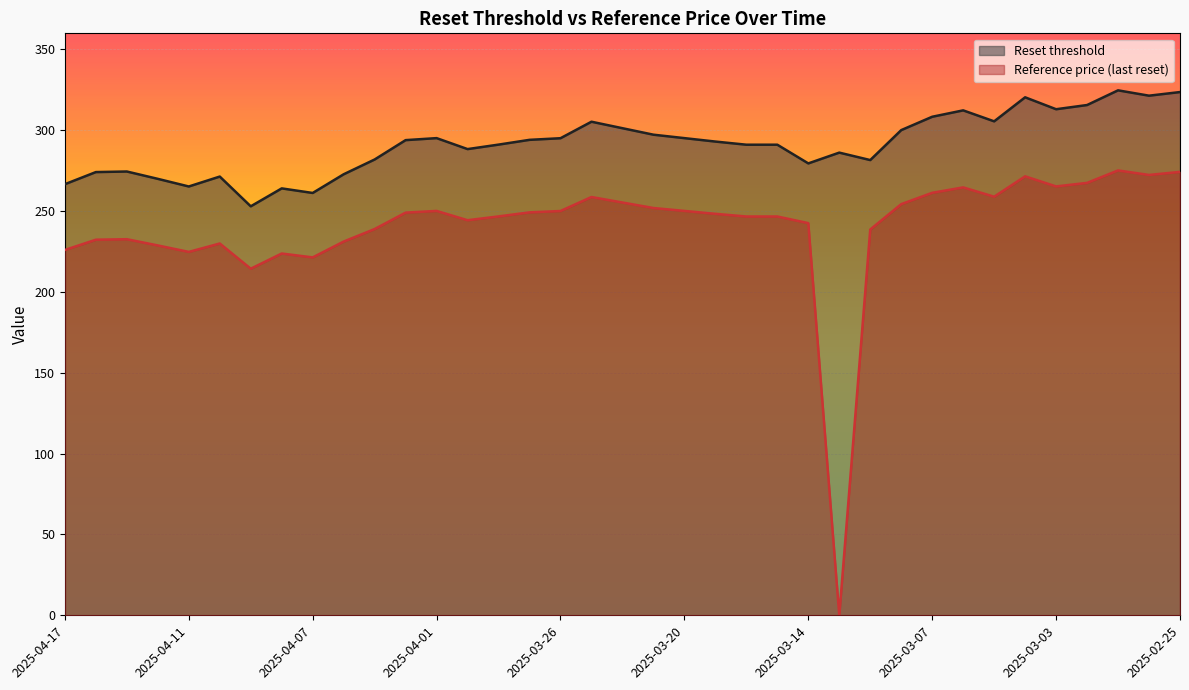

Reading left to right, list all the values displayed in this chart.

Reset threshold: 2025-04-17=266.7	2025-04-16=274.2	2025-04-15=274.5	2025-04-14=270.0	2025-04-11=265.3	2025-04-10=271.4	2025-04-09=253.0	2025-04-08=264.1	2025-04-07=261.3	2025-04-04=272.8	2025-04-03=282.0	2025-04-02=293.9	2025-04-01=295.2	2025-03-31=288.4	2025-03-28=291.2	2025-03-27=294.1	2025-03-26=295.1	2025-03-25=305.3	2025-03-24=301.3	2025-03-21=297.3	2025-03-20=295.2	2025-03-19=293.1	2025-03-18=291.1	2025-03-17=291.1	2025-03-14=279.5	2025-03-12=286.2	2025-03-11=281.6	2025-03-10=300.1	2025-03-07=308.4	2025-03-06=312.3	2025-03-05=305.6	2025-03-04=320.4	2025-03-03=313.1	2025-02-28=315.6	2025-02-27=324.7	2025-02-26=321.4	2025-02-25=323.7
Reference price (last reset): 2025-04-17=226.0	2025-04-16=232.3	2025-04-15=232.7	2025-04-14=228.8	2025-04-11=224.8	2025-04-10=230.0	2025-04-09=214.4	2025-04-08=223.8	2025-04-07=221.4	2025-04-04=231.2	2025-04-03=238.9	2025-04-02=249.1	2025-04-01=250.2	2025-03-31=244.4	2025-03-28=246.8	2025-03-27=249.2	2025-03-26=250.1	2025-03-25=258.8	2025-03-24=255.3	2025-03-21=251.9	2025-03-20=250.2	2025-03-19=248.3	2025-03-18=246.7	2025-03-17=246.7	2025-03-14=242.6	2025-03-12=0.0	2025-03-11=238.7	2025-03-10=254.3	2025-03-07=261.4	2025-03-06=264.7	2025-03-05=258.9	2025-03-04=271.6	2025-03-03=265.3	2025-02-28=267.5	2025-02-27=275.2	2025-02-26=272.4	2025-02-25=274.3